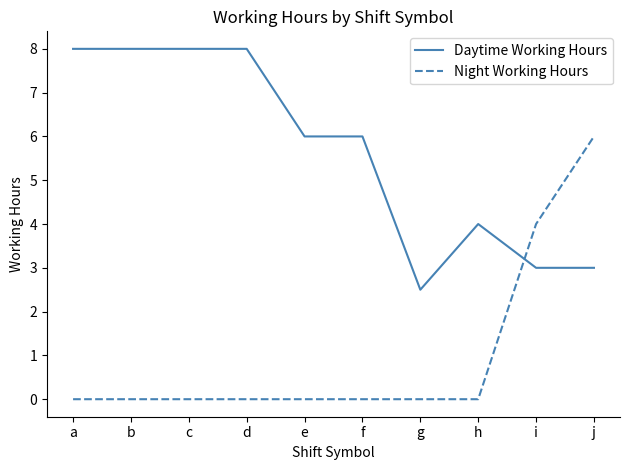

List the series in order of their peak value, highest first.

Daytime Working Hours, Night Working Hours